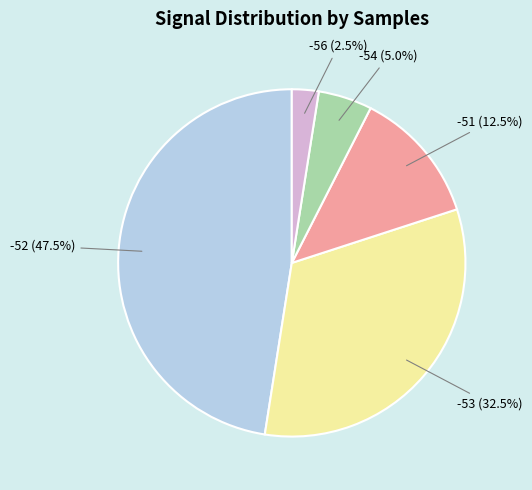

Is there any slice that represents more than half of the pie?

No